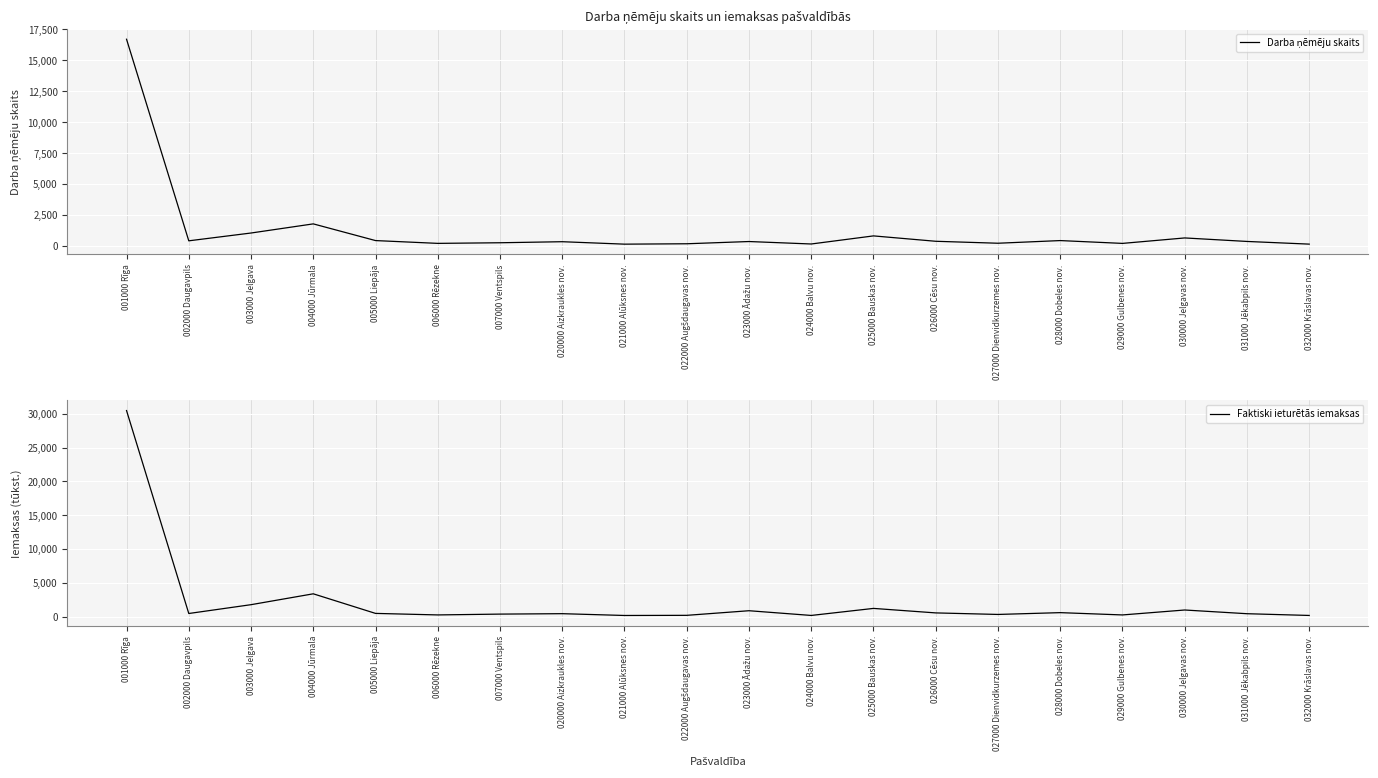

Reading left to right, transcribe all the data shown in this chart.

Darba ņēmēju skaits: 16704.0	416.0	1047.0	1785.0	436.0	210.0	260.0	344.0	147.0	178.0	359.0	160.0	814.0	379.0	221.0	436.0	208.0	649.0	366.0	149.0
Faktiski ieturētās iemaksas: 30472.8	454.0	1758.7	3366.2	468.7	242.9	364.9	427.3	161.3	182.2	864.6	166.5	1207.4	541.7	314.7	580.8	241.2	971.2	422.9	165.4